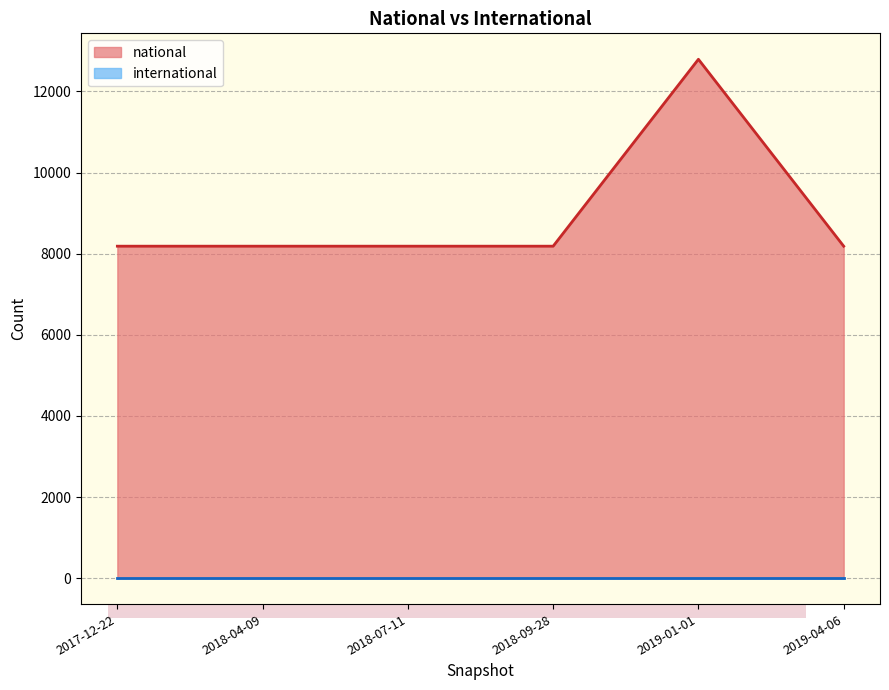

Is it true that the value at 2018-09-28 is 8184?

True